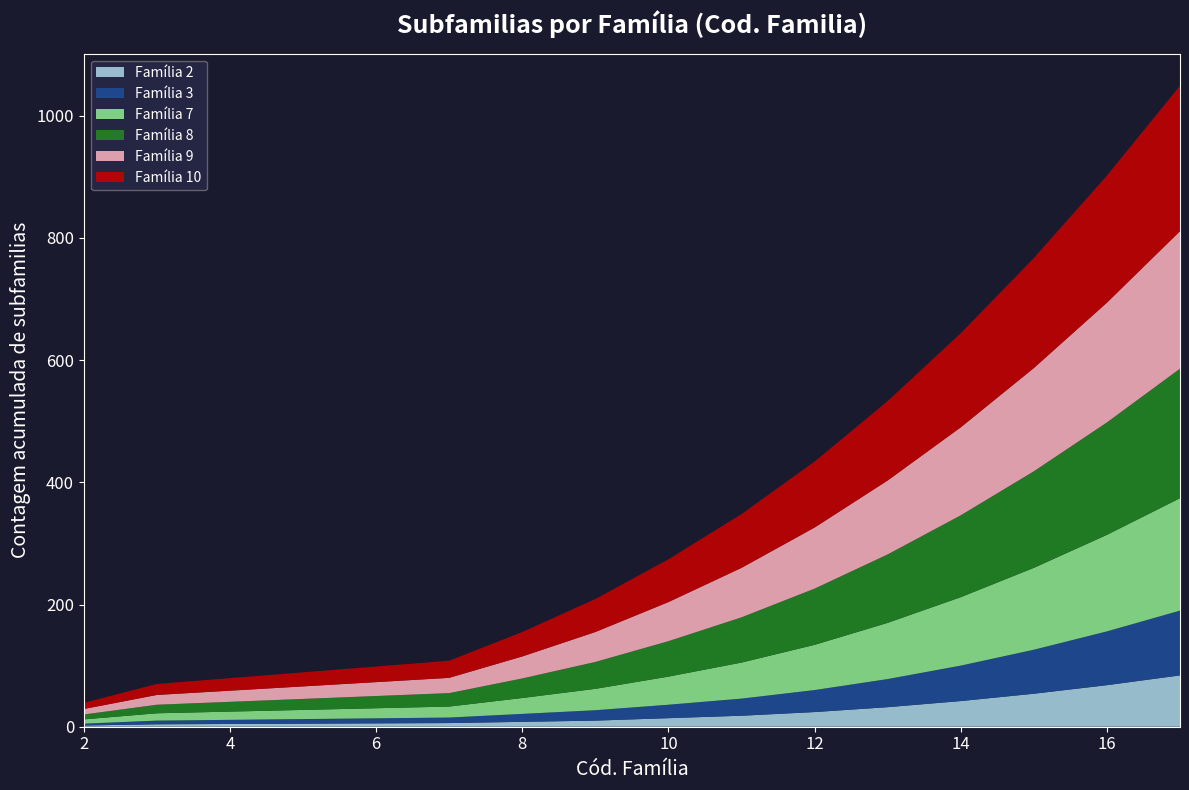

Reading left to right, transcribe all the data shown in this chart.

Família 2: 2=2	3=4	7=6	8=8	9=10	10=14	11=18	12=24	13=32	14=42	15=54	16=68	17=84
Família 3: 2=3	3=6	7=9	8=13	9=17	10=22	11=28	12=36	13=46	14=58	15=72	16=88	17=106
Família 7: 2=7	3=12	7=18	8=26	9=35	10=46	11=59	12=74	13=92	14=112	15=134	16=158	17=184
Família 8: 2=8	3=14	7=22	8=32	9=44	10=58	11=74	12=92	13=112	14=134	15=158	16=184	17=212
Família 9: 2=9	3=16	7=25	8=36	9=49	10=64	11=81	12=100	13=121	14=144	15=169	16=196	17=225
Família 10: 2=10	3=18	7=28	8=40	9=54	10=70	11=88	12=108	13=130	14=154	15=180	16=208	17=238